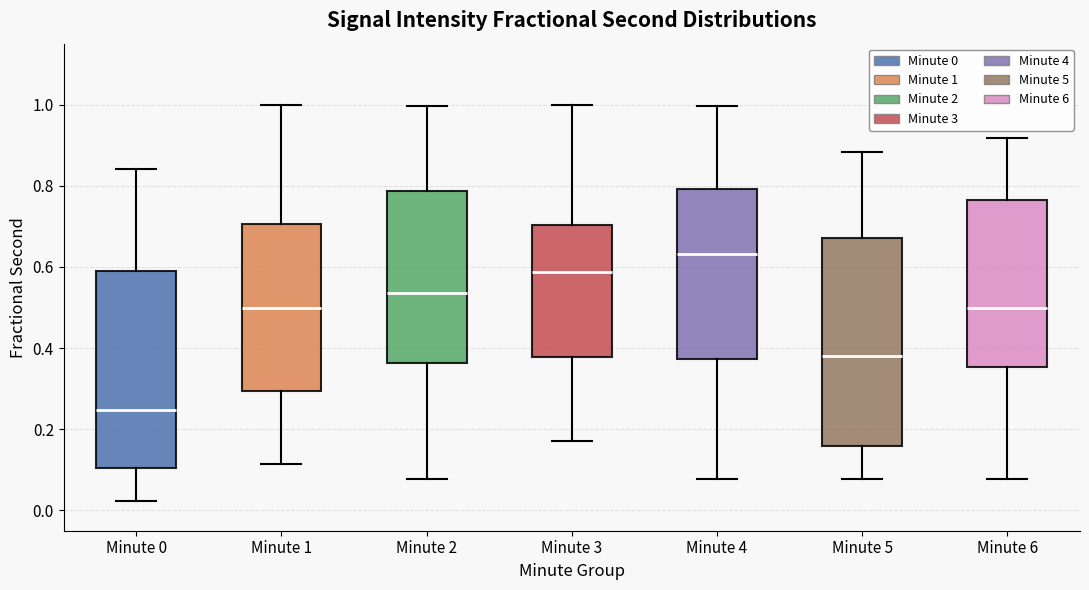

Comparing the boxes themselves (not the whiskers), which one is the tallest?

Minute 5